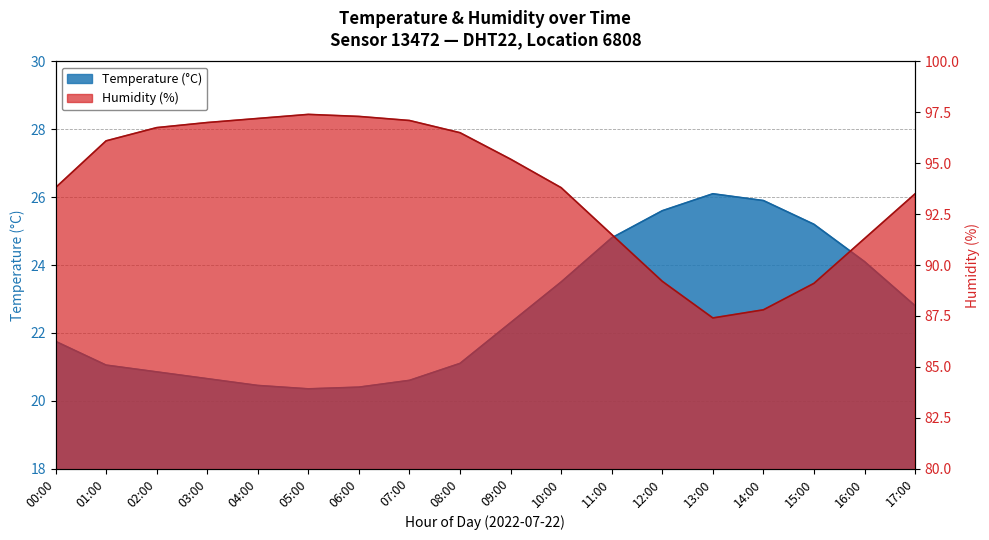

What is the greatest value displayed?

97.4